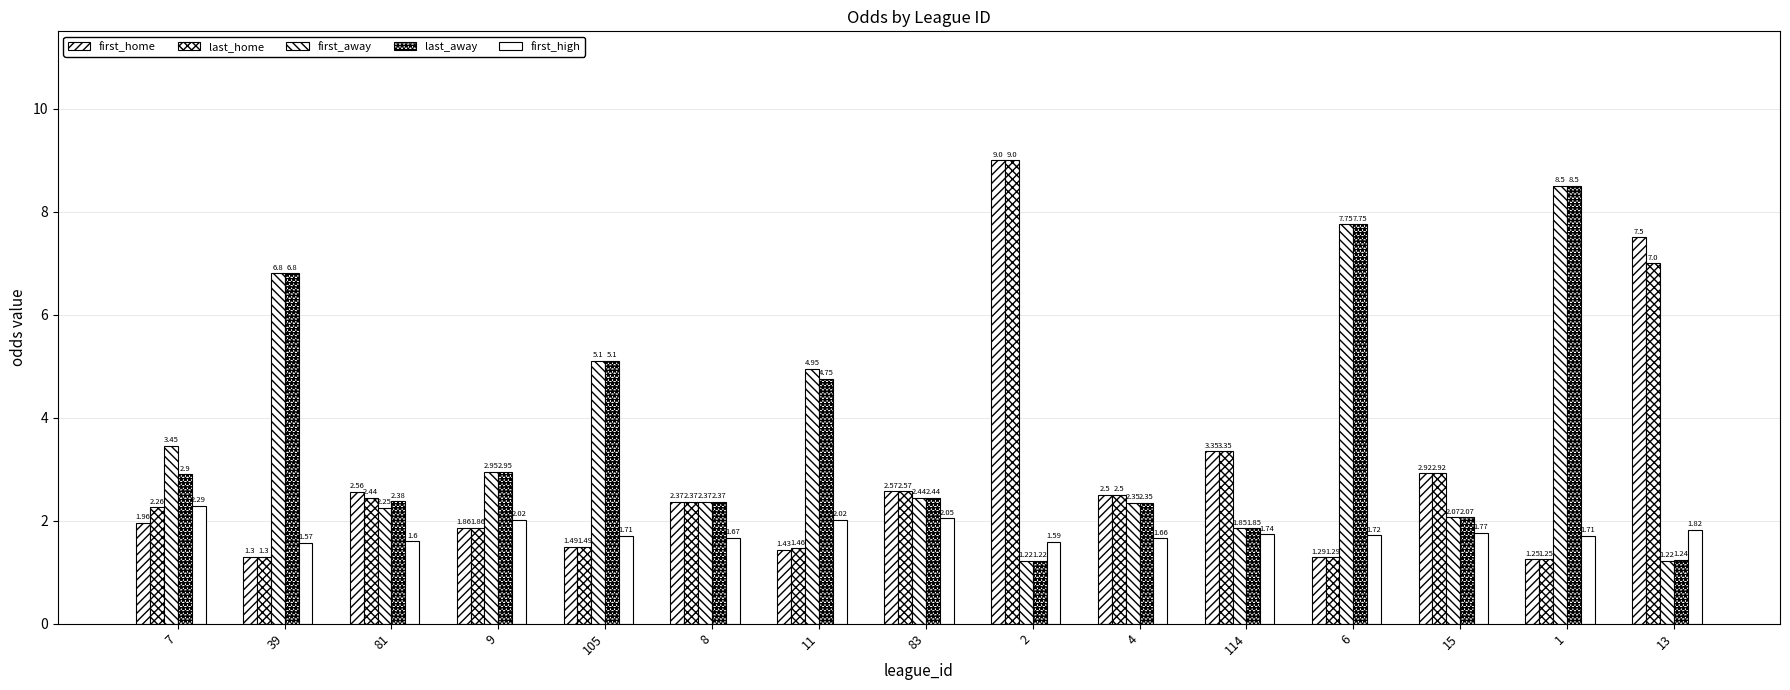

How many bars are there in each group?

5